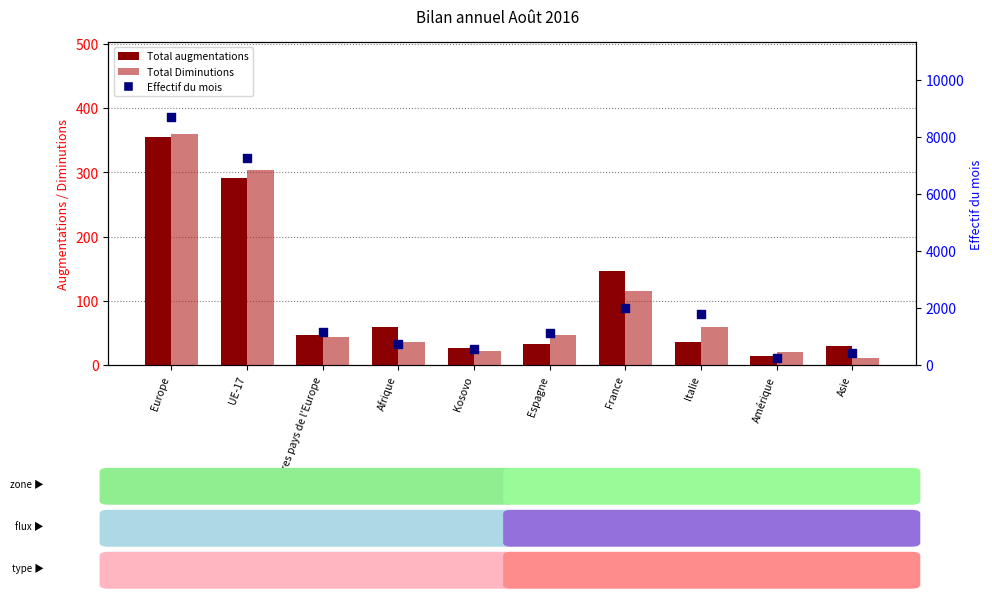

Which series contains the highest Y value?

Effectif du mois